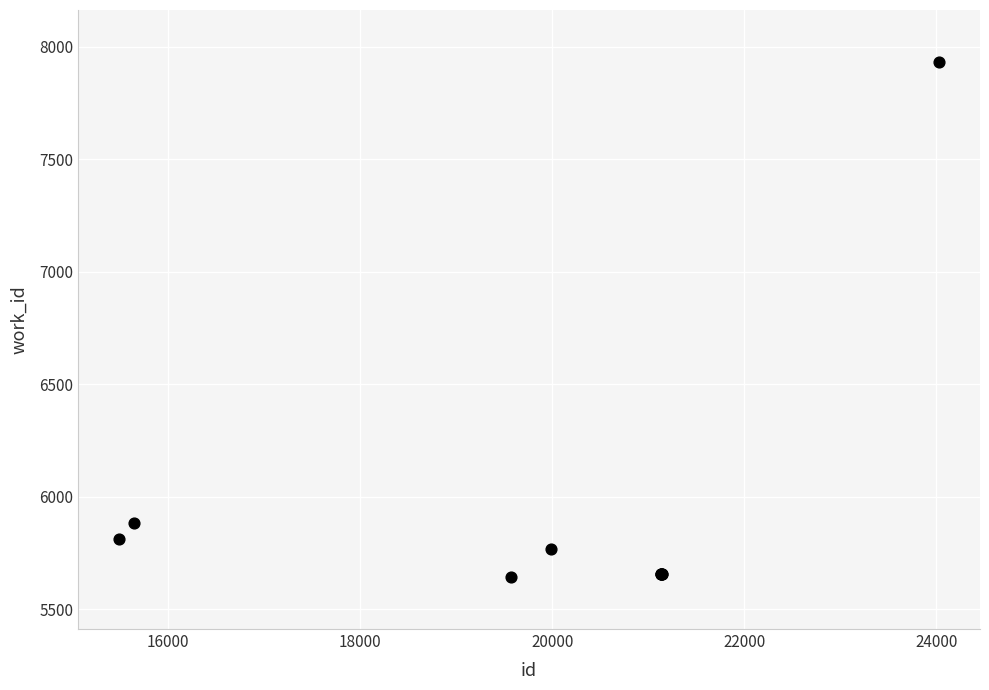

What Y value in the scatter plot is closest to 6788?

5886